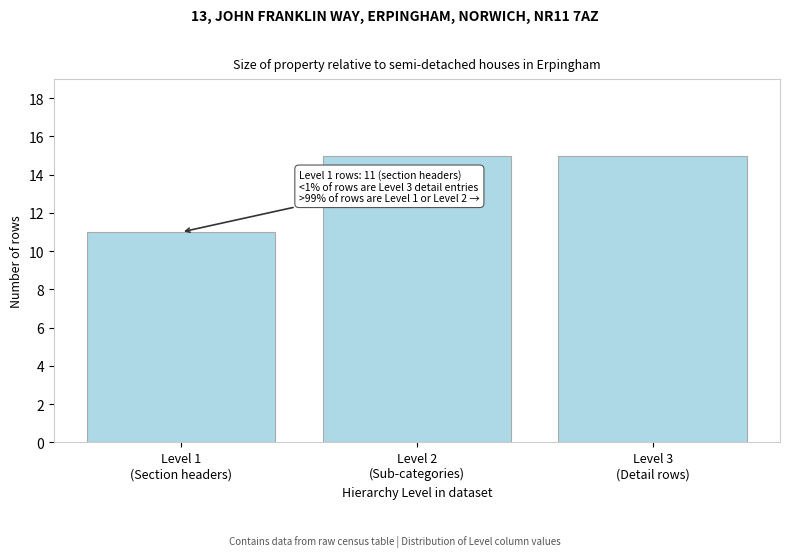

Reading left to right, what are all the values shown in this chart?

11	15	15